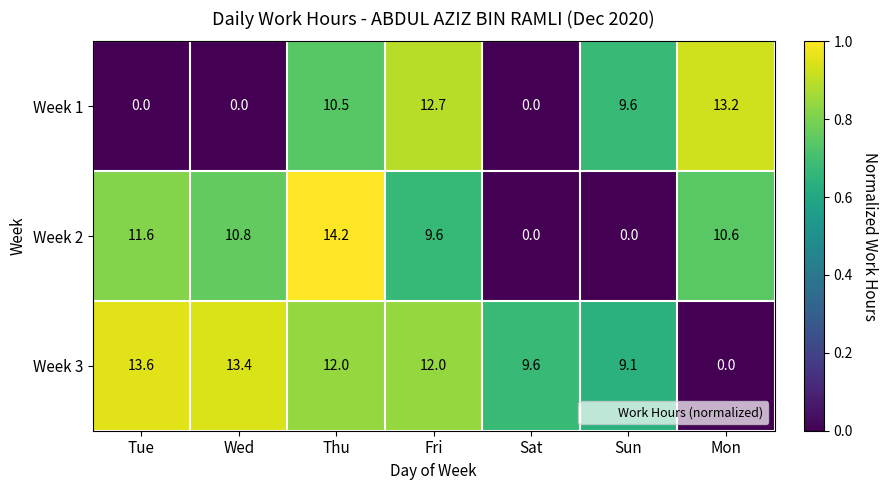

Reading right to left, transcribe all the data shown in this chart.

Week 1: Mon=13.2	Sun=9.6	Sat=0.0	Fri=12.7	Thu=10.5	Wed=0.0	Tue=0.0
Week 2: Mon=10.6	Sun=0.0	Sat=0.0	Fri=9.6	Thu=14.2	Wed=10.8	Tue=11.6
Week 3: Mon=0.0	Sun=9.1	Sat=9.6	Fri=12.0	Thu=12.0	Wed=13.4	Tue=13.6